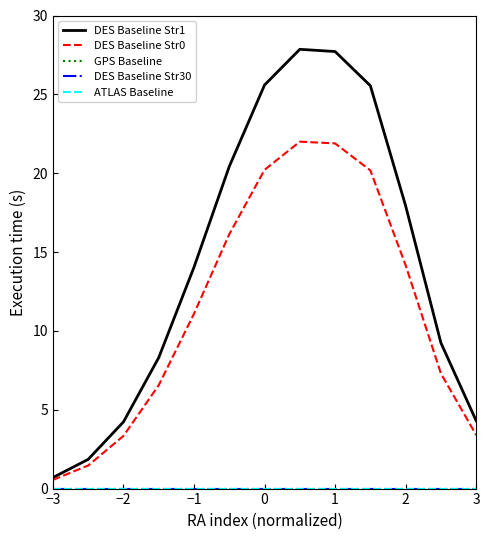

Reading left to right, extract all data points from this chart.

DES Baseline Str1: 0.7	1.9	4.2	8.3	14.0	20.4	25.6	27.9	27.7	25.5	17.9	9.2	4.3
DES Baseline Str0: 0.6	1.5	3.3	6.6	11.1	16.1	20.2	22.0	21.9	20.2	14.2	7.3	3.4
GPS Baseline: 0.0	0.0	0.0	0.0	0.0	0.0	0.0	0.0	0.0	0.0	0.0	0.0	0.0
DES Baseline Str30: 0.0	0.0	0.0	0.0	0.0	0.0	0.0	0.0	0.0	0.0	0.0	0.0	0.0
ATLAS Baseline: 0.0	0.0	0.0	0.0	0.0	0.0	0.0	0.0	0.0	0.0	0.0	0.0	0.0